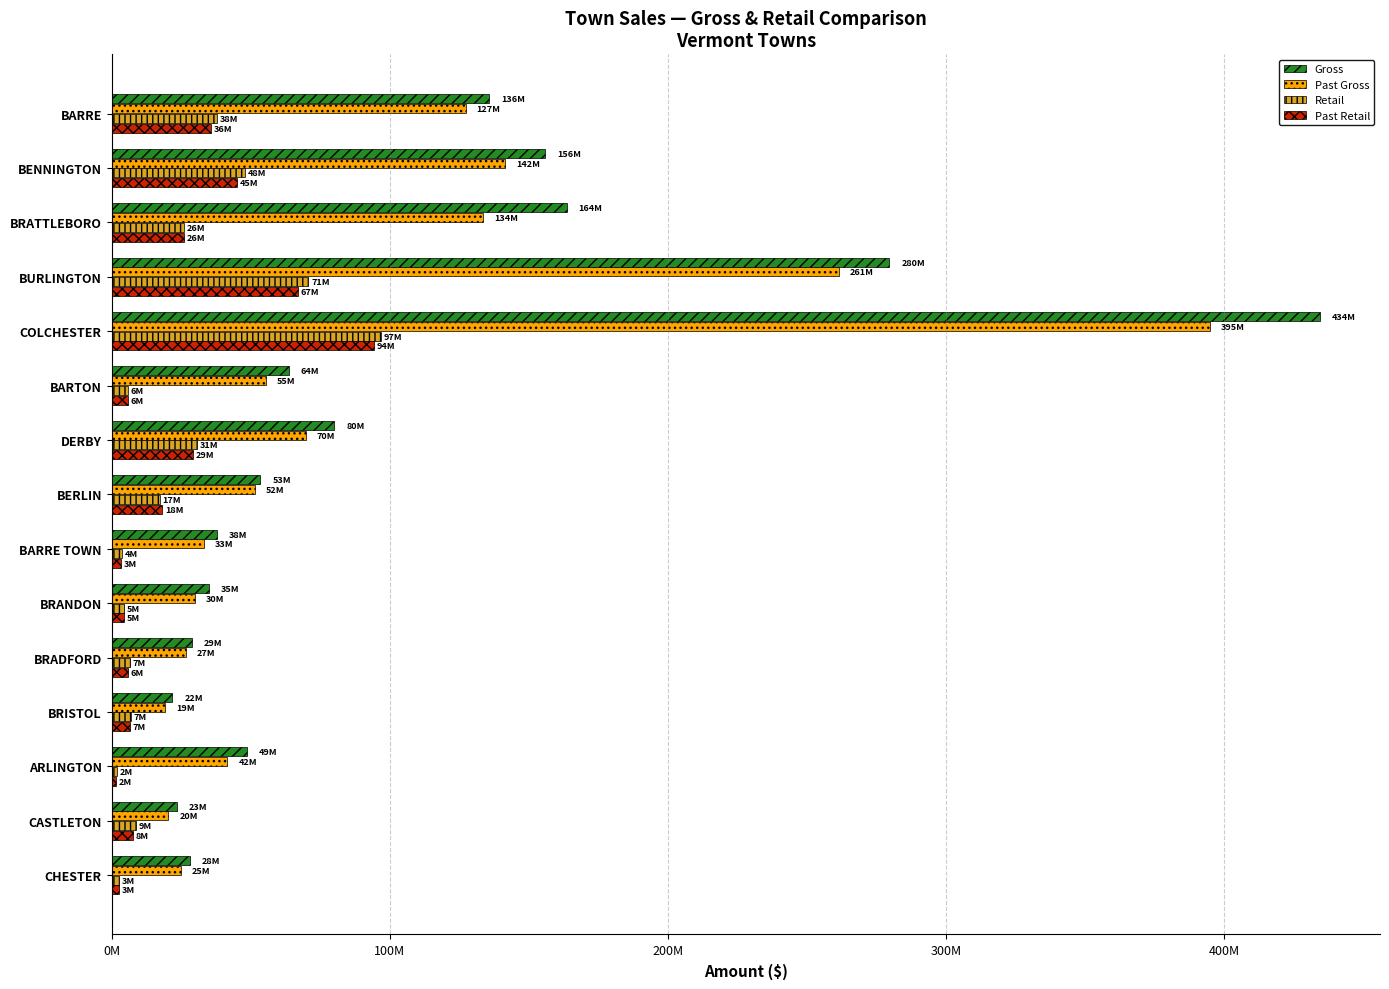

What are all the series names shown in the legend?

Gross, Past Gross, Retail, Past Retail